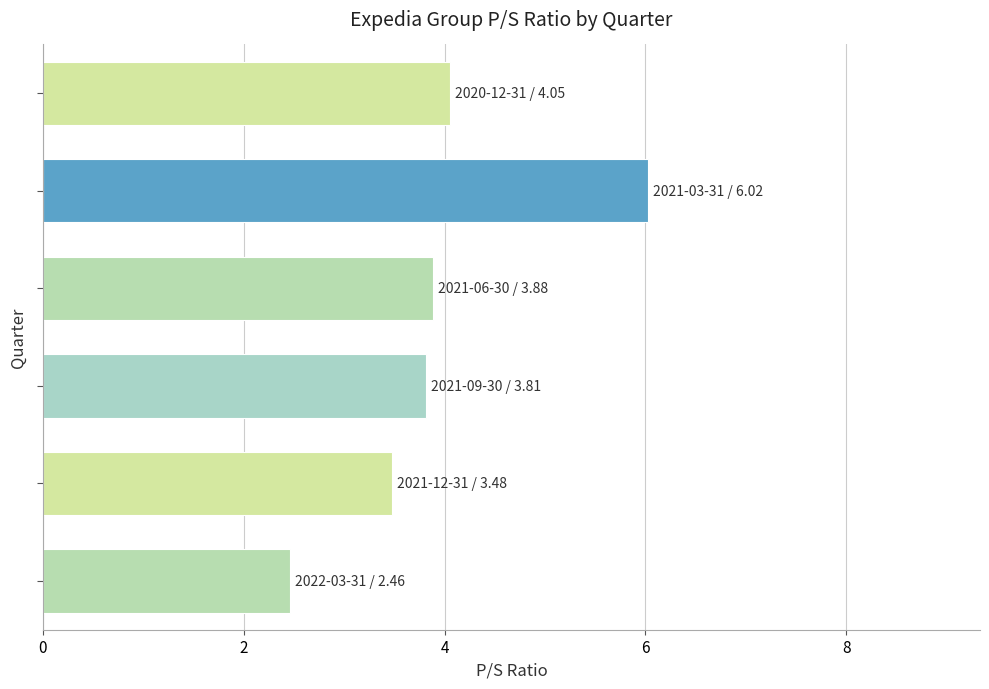

What is the smallest value displayed?

2.5